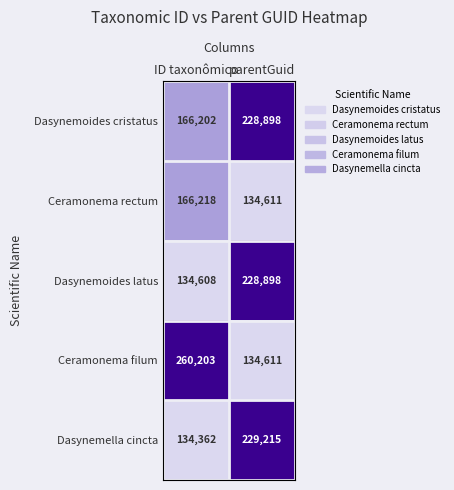

Reading left to right, transcribe all the data shown in this chart.

Dasynemoides cristatus: 166202	228898
Ceramonema rectum: 166218	134611
Dasynemoides latus: 134608	228898
Ceramonema filum: 260203	134611
Dasynemella cincta: 134362	229215